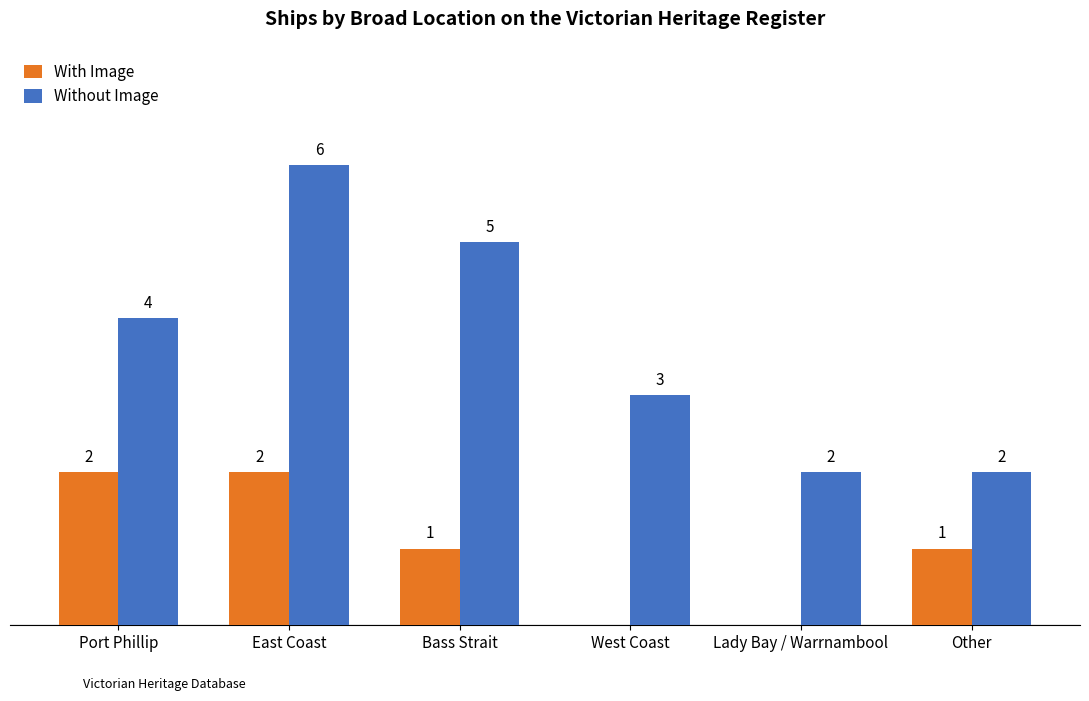

Which series changed the most between East Coast and Lady Bay / Warrnambool?

Without Image